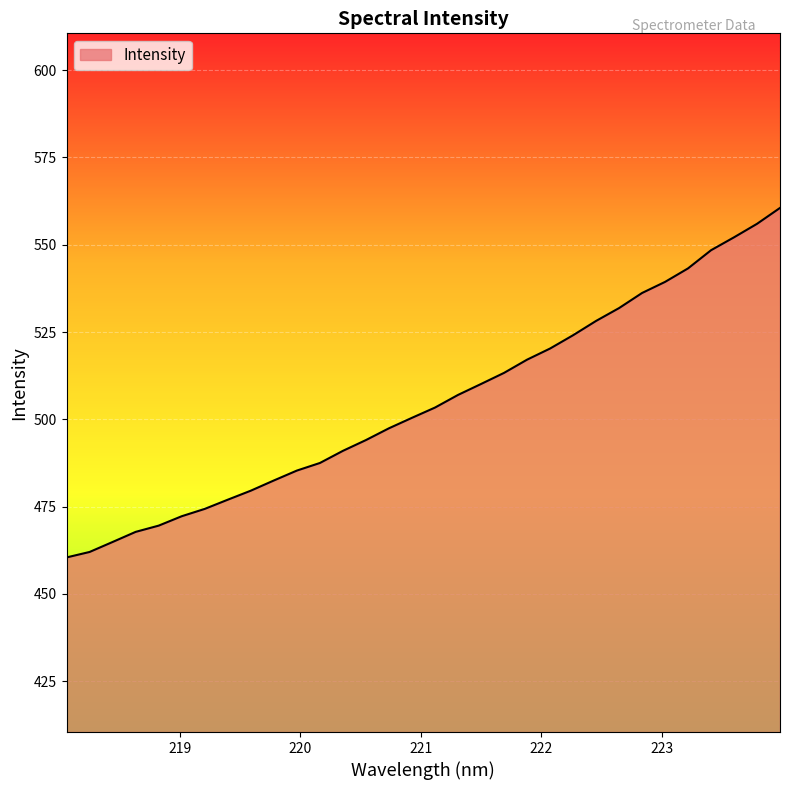

What is the difference between the maximum and minimum values?

100.1